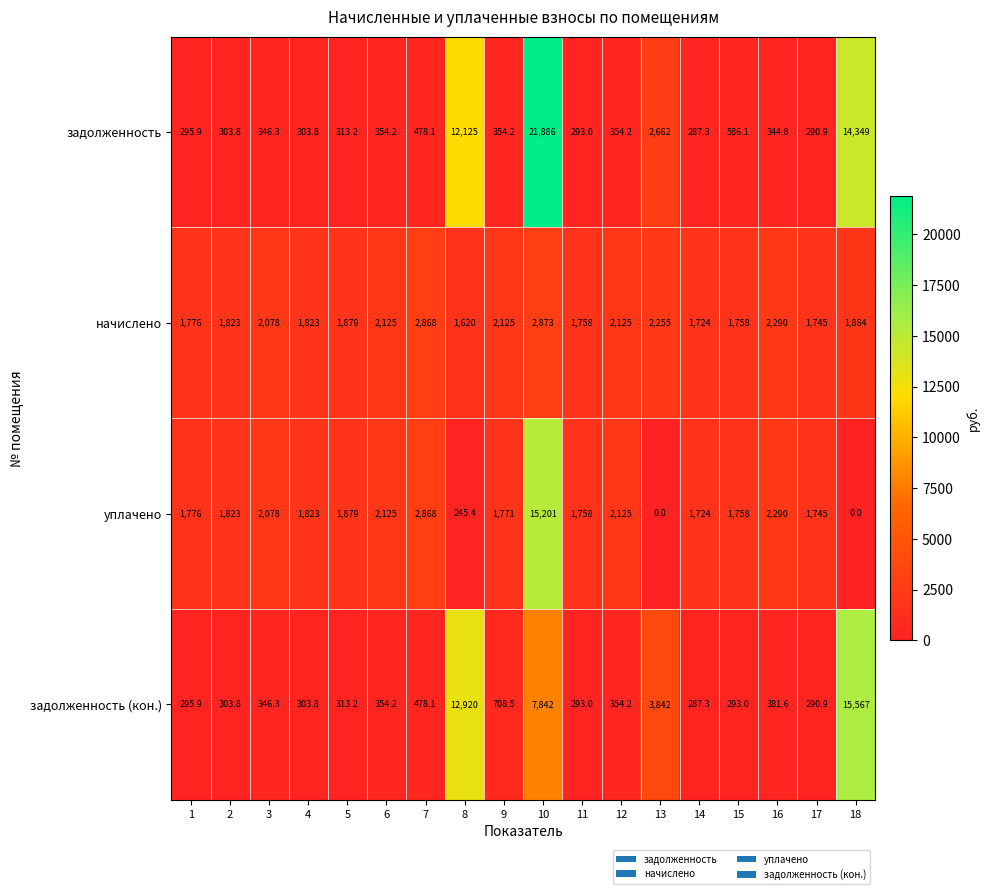

Which series has the largest range (max minus min)?

задолженность